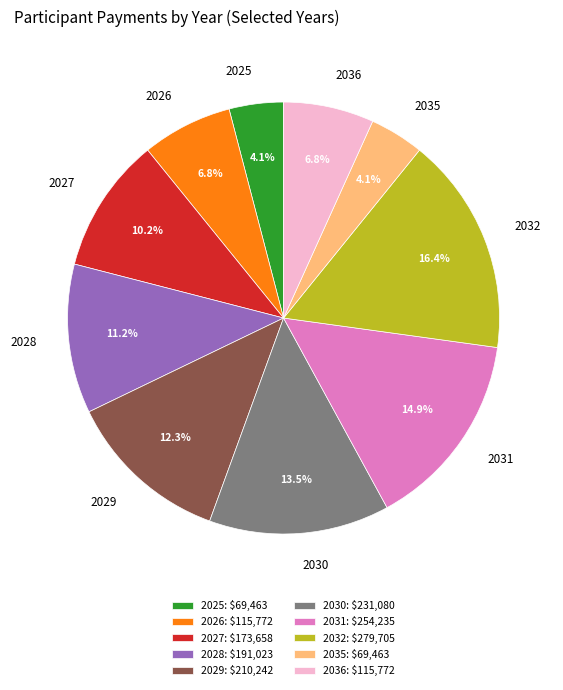

What is the largest slice in the pie chart?

2032